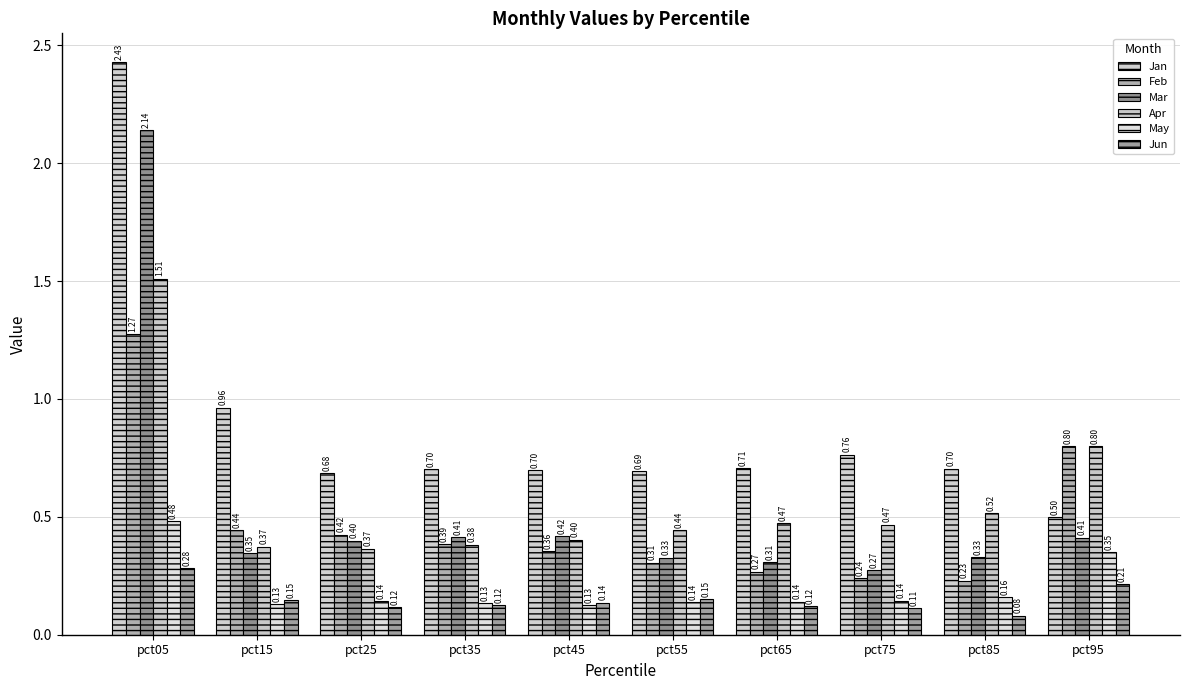

Between pct35 and pct45, which series saw the biggest shift?

Feb